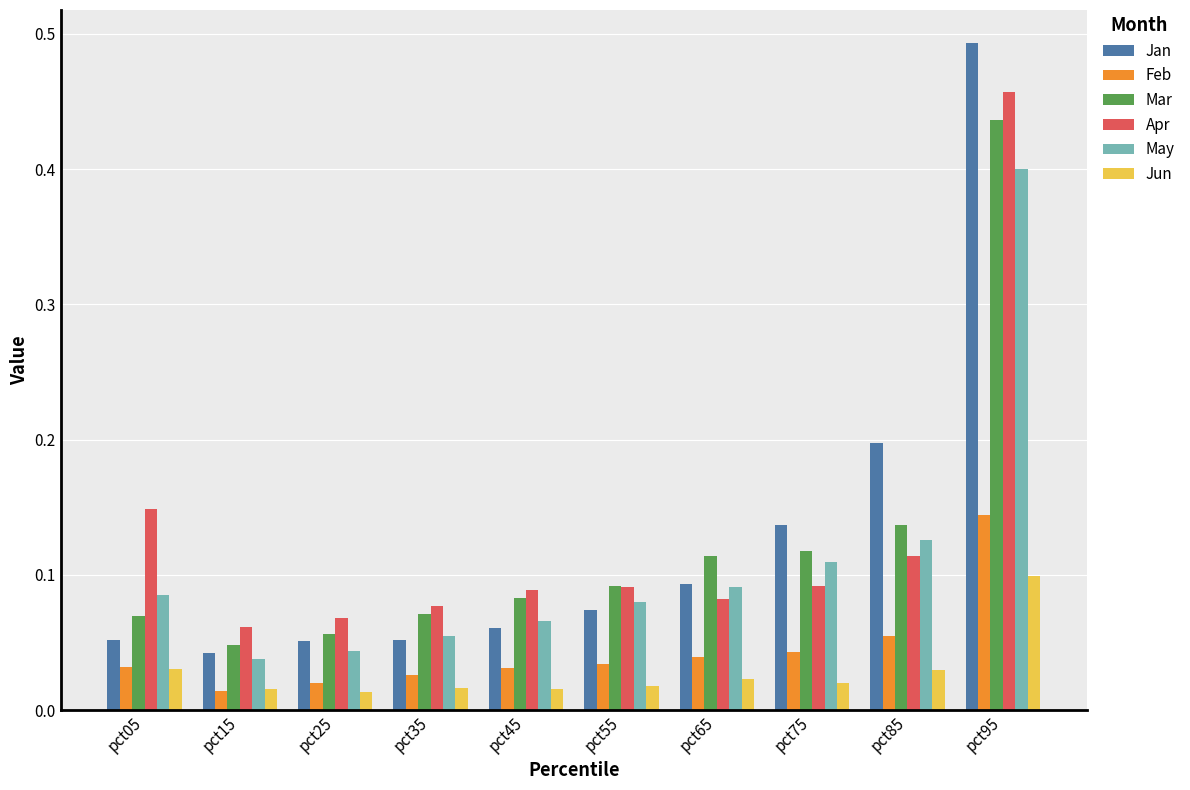

How many categories are shown in the chart?

10